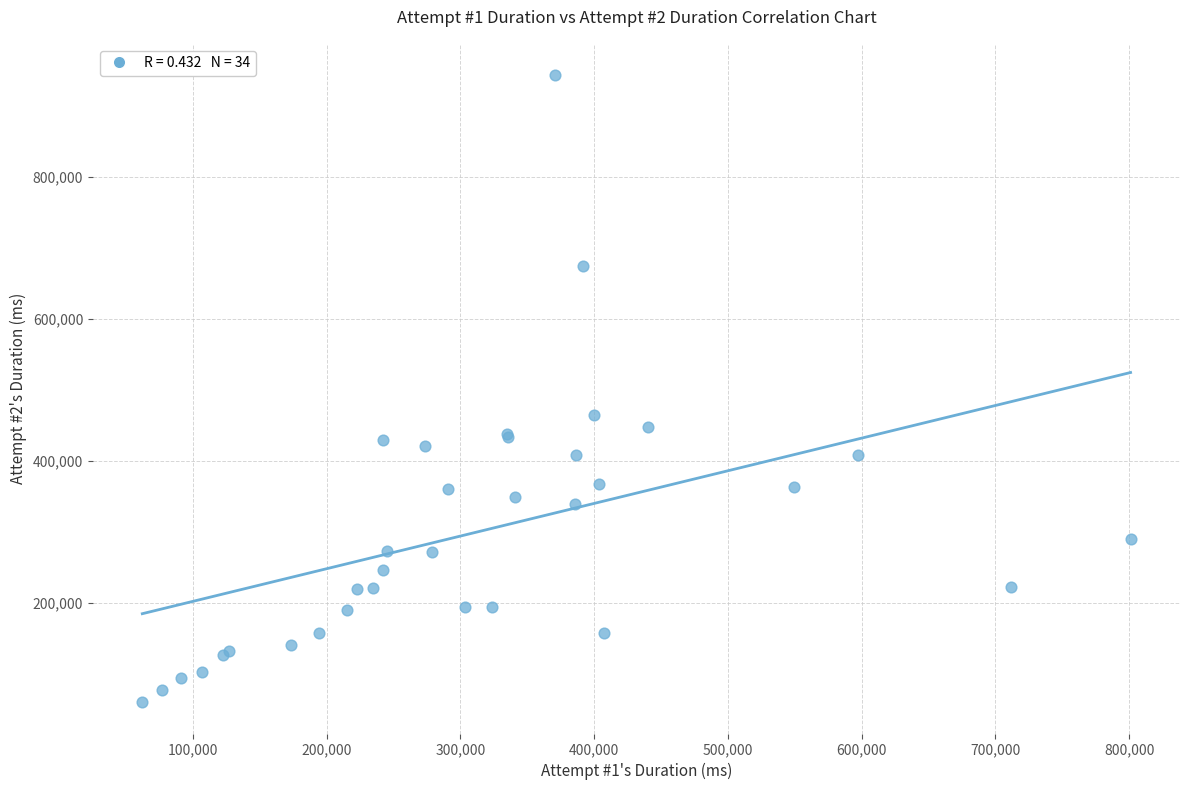

What Y value in the scatter plot is closest to 501419?

464289